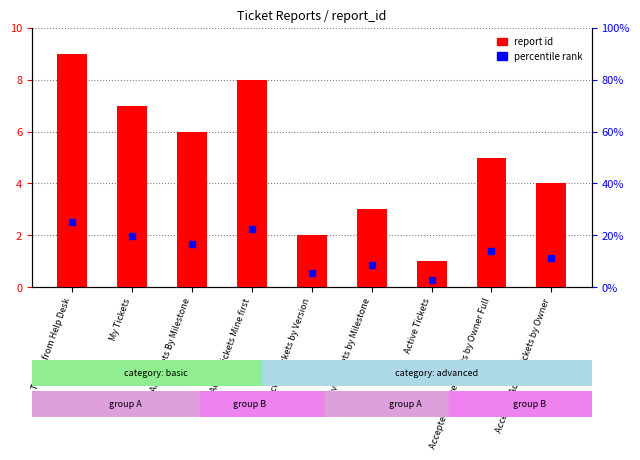

Between Active Tickets and Active Tickets Mine first, which is larger?

Active Tickets Mine first